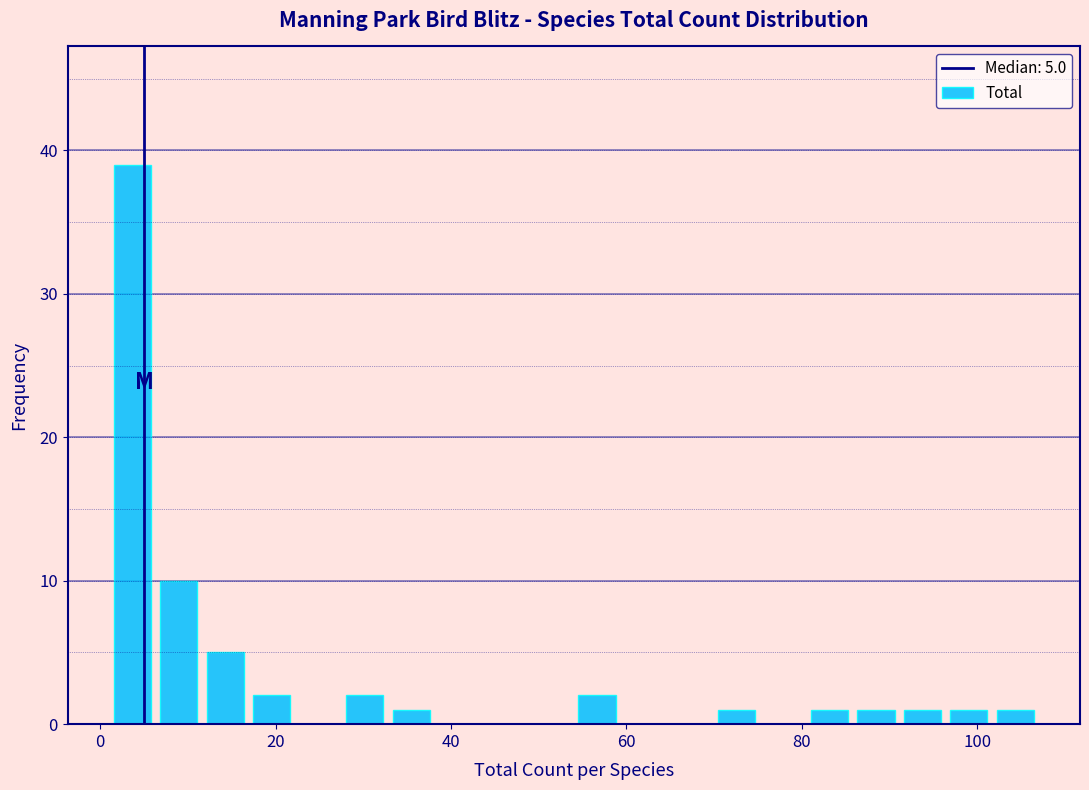

Around what value on the x-axis is the tallest bar? Give the approximate position of its centre, as read against the axis.

4